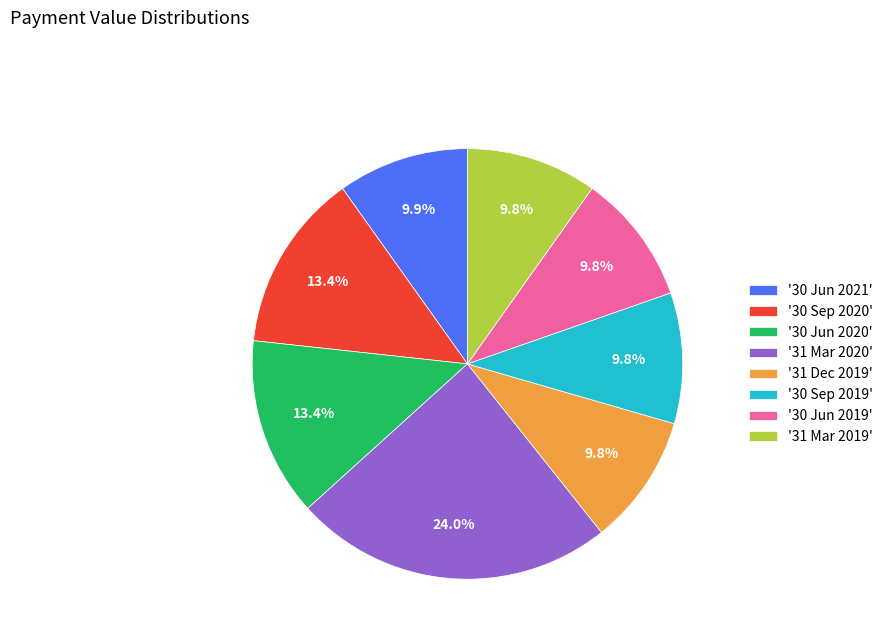

Between '30 Jun 2020' and '31 Mar 2019', which is larger?

'30 Jun 2020'